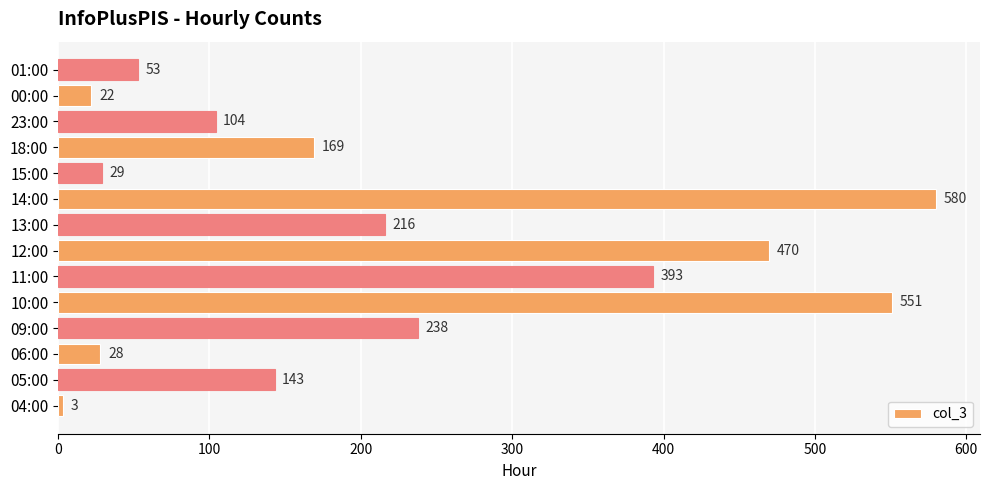

What value does the data have at 09:00, to the nearest 100?

200